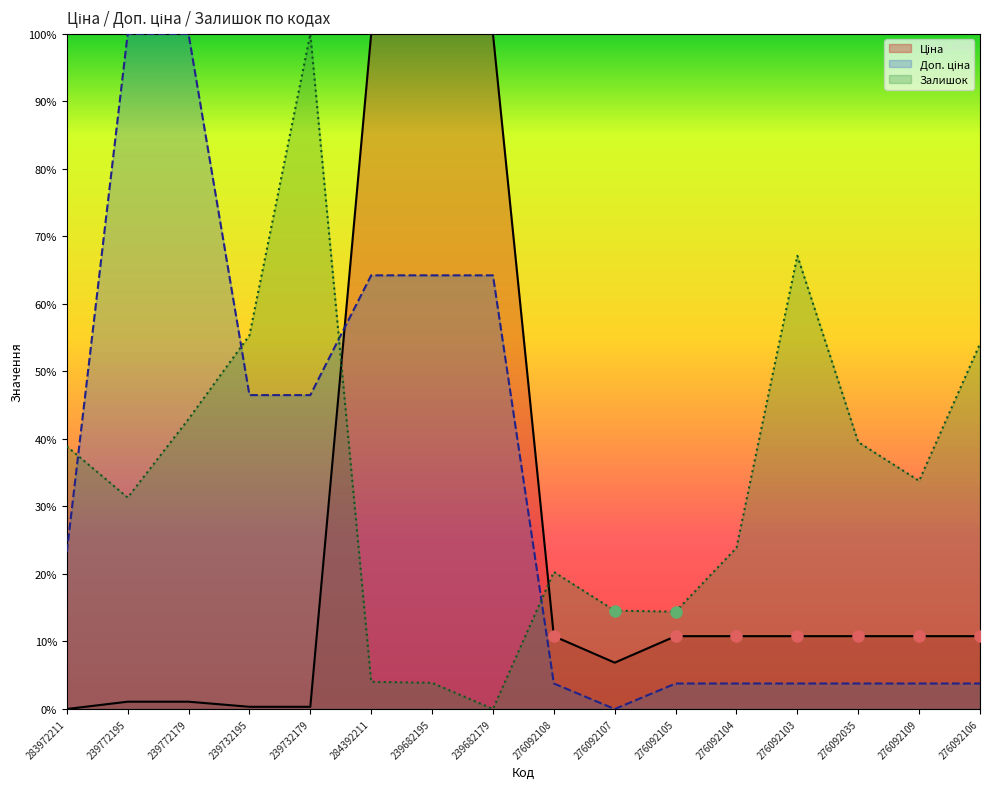

What is the value of the Ціна point at the 6th from the left?

100.0